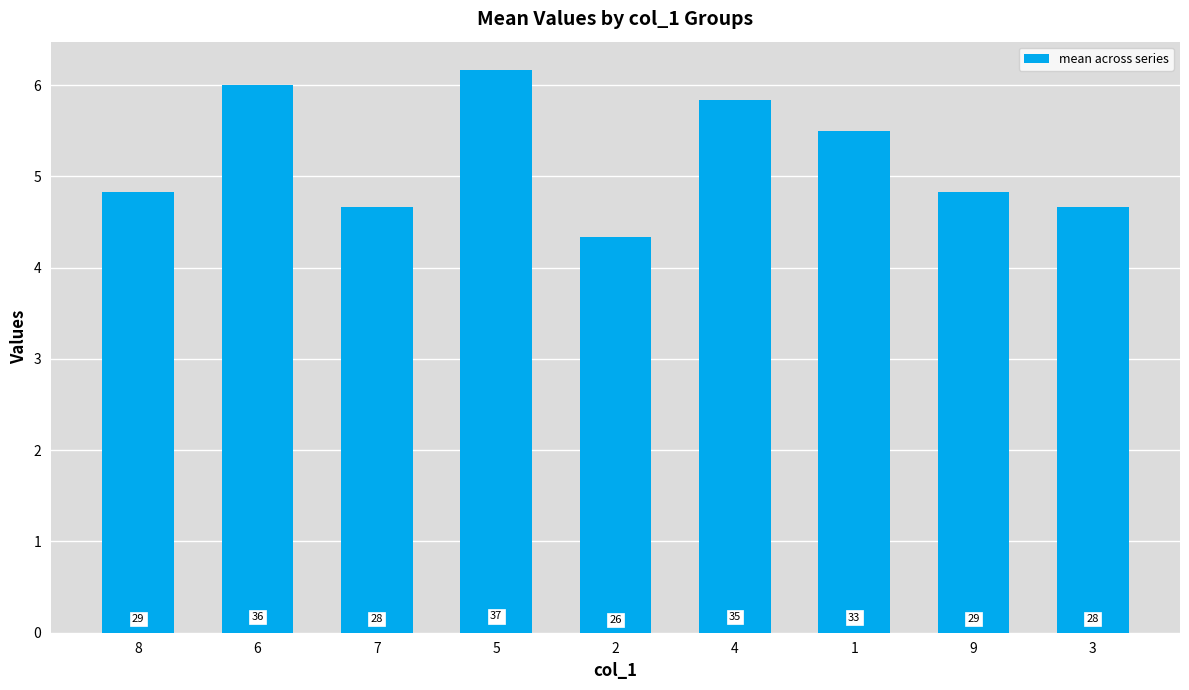

Are the bars horizontal?

No